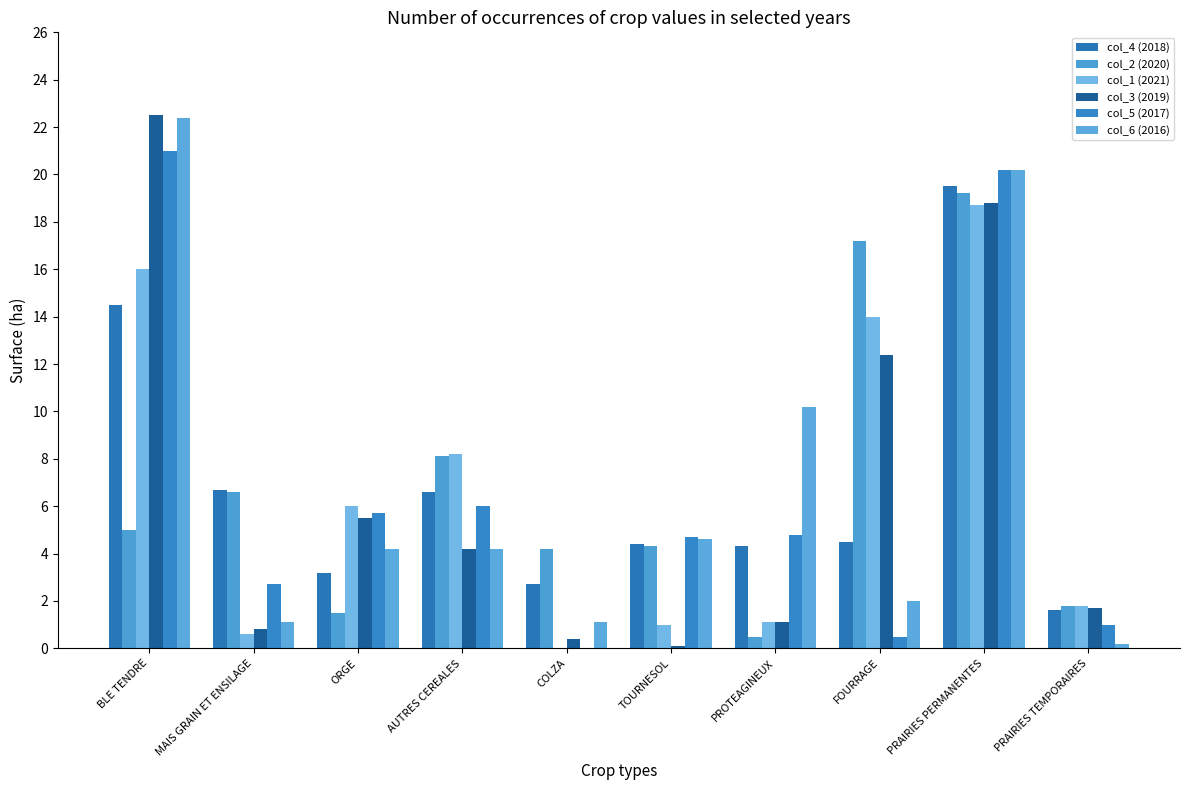

What is the label of the 5th bar from the left?

COLZA